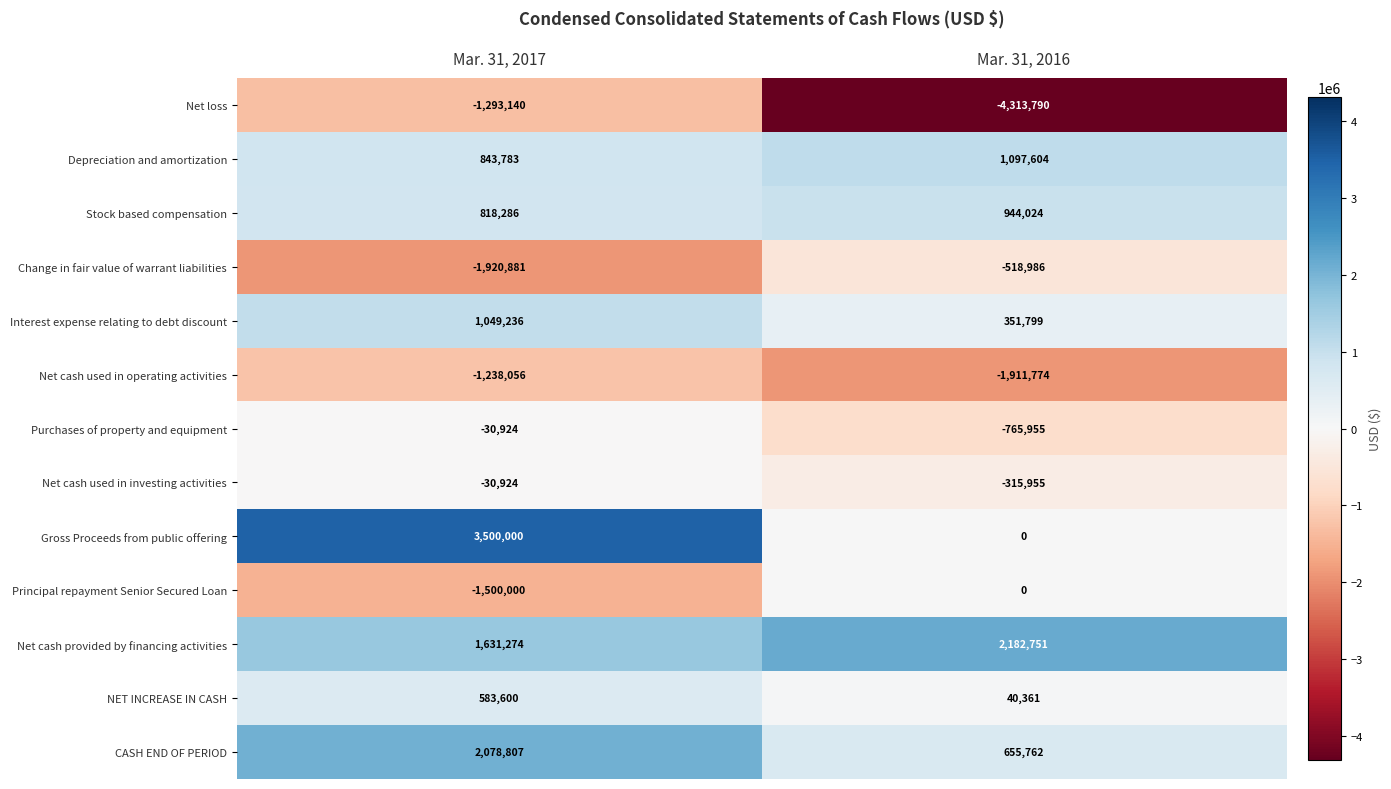

At which label is Interest expense relating to debt discount closest to 700517?

Mar. 31, 2016